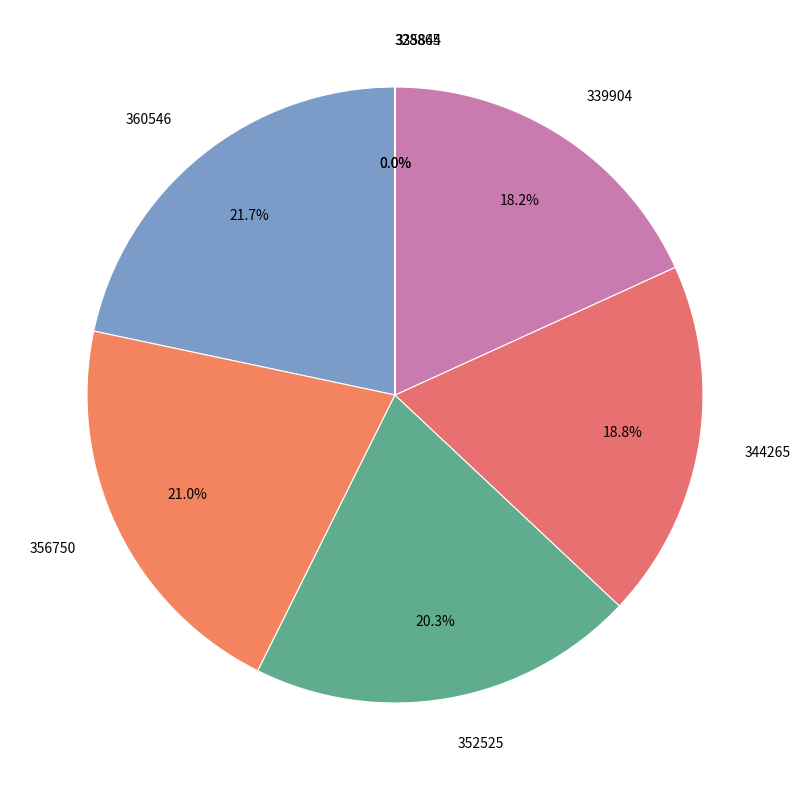

Which slice is the largest?

360546